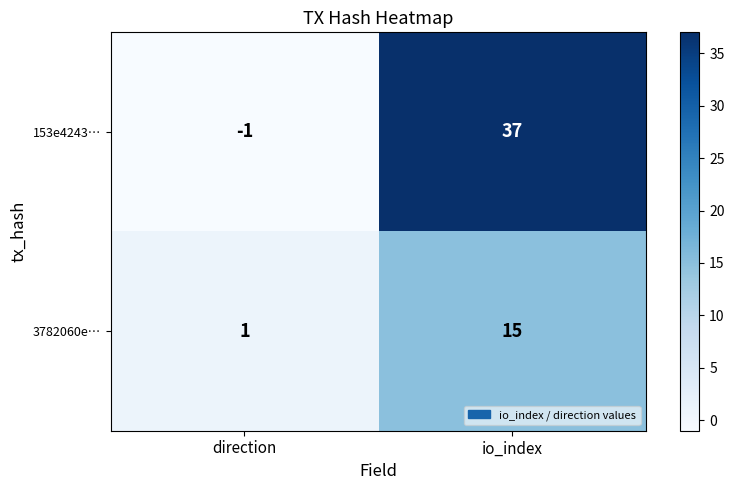

List the series in order of their overall mean, lowest first.

3782060e…, 153e4243…